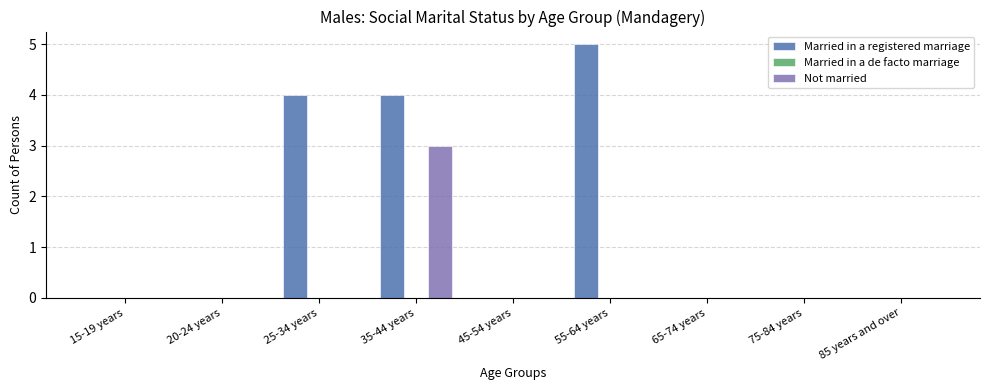

What is the total value across all series at 25-34 years?

4